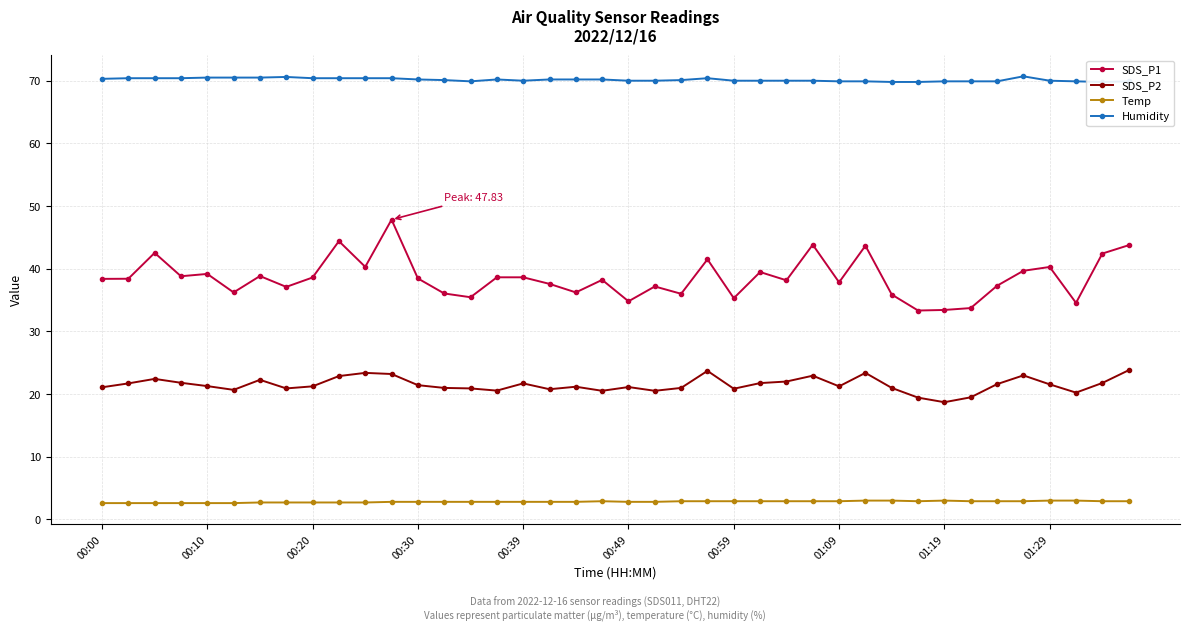

What is the total value across all series at 19?

131.8